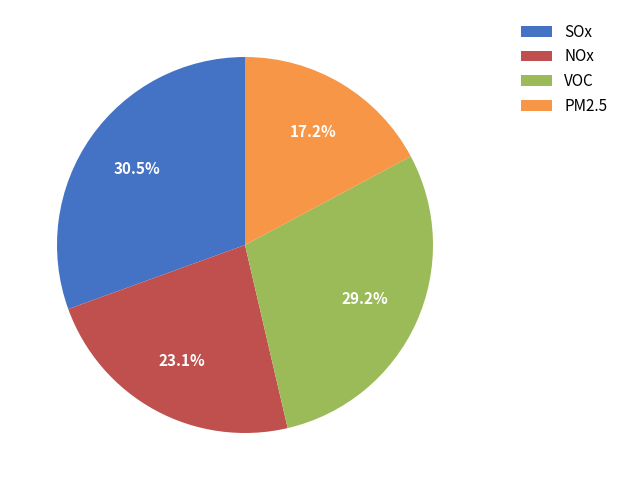

Approximately how many times larger is the value at SOx compared to VOC?

1.0